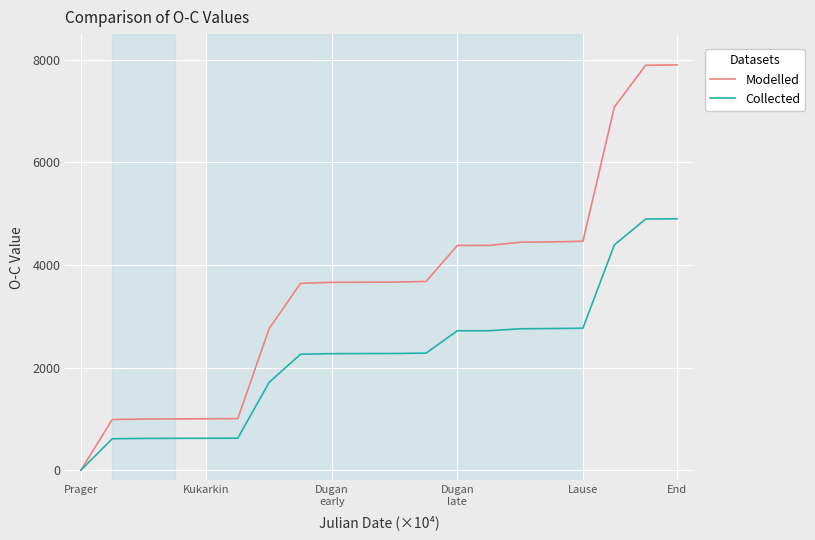

Which series has the largest total across all categories?

Modelled